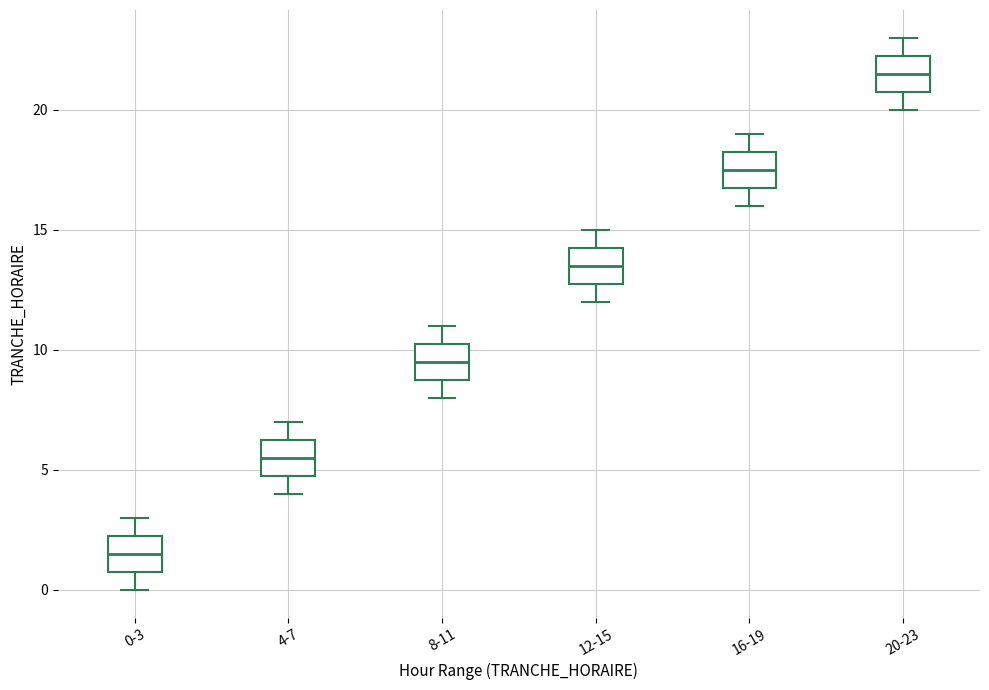

Where is the lower edge of the box for 16-19 on the y-axis? The values are not printed on the chart, so give them approximately, as read against the axis.

17.0